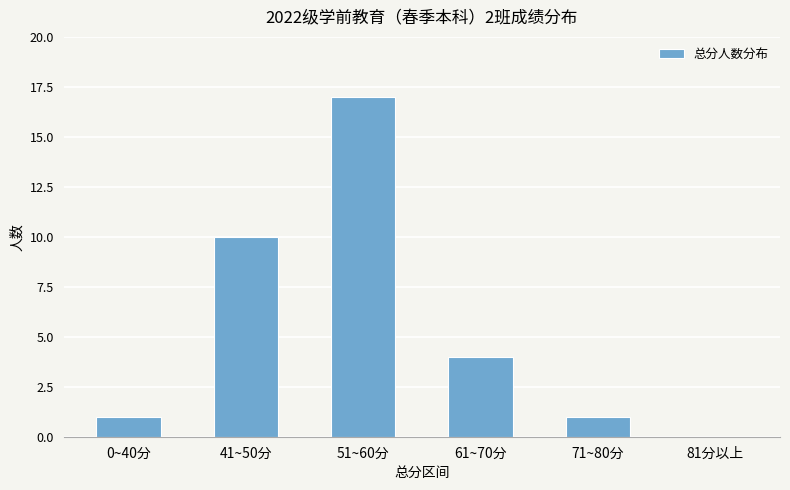

How many categories are shown in the chart?

6